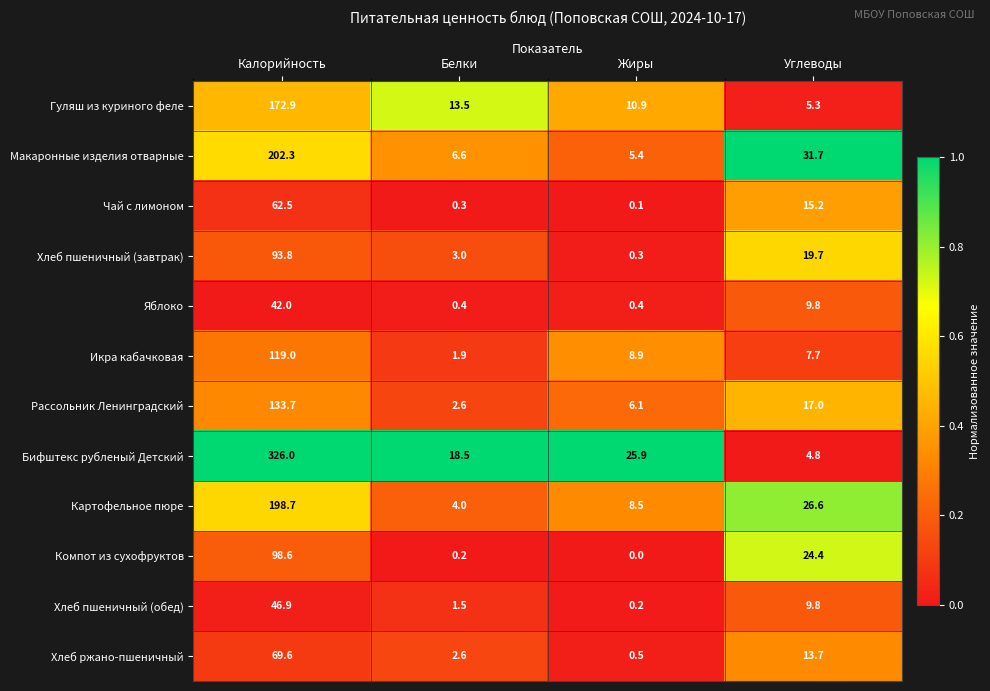

Which series has the widest spread of values?

Бифштекс рубленый Детский